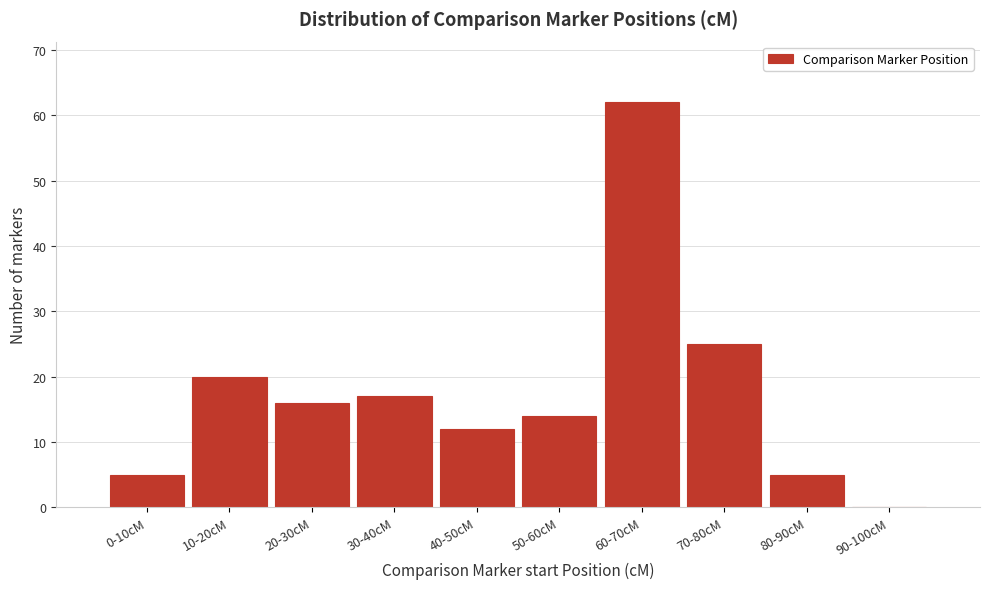

Reading left to right, list all the values displayed in this chart.

0-10cM=5	10-20cM=20	20-30cM=16	30-40cM=17	40-50cM=12	50-60cM=14	60-70cM=62	70-80cM=25	80-90cM=5	90-100cM=0